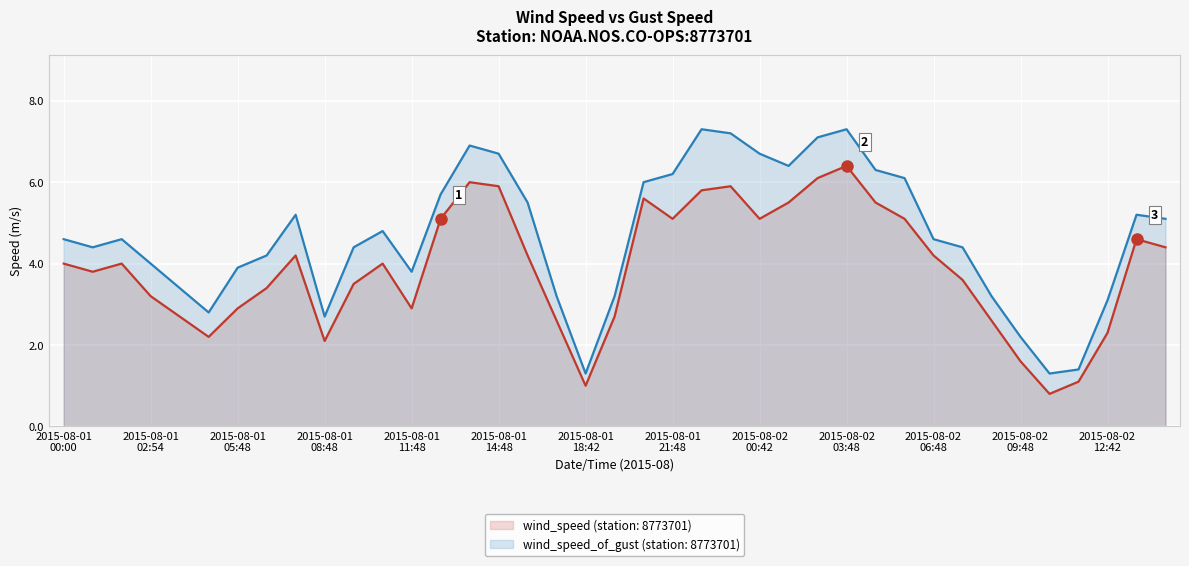

What is the minimum value shown in the chart?

0.8